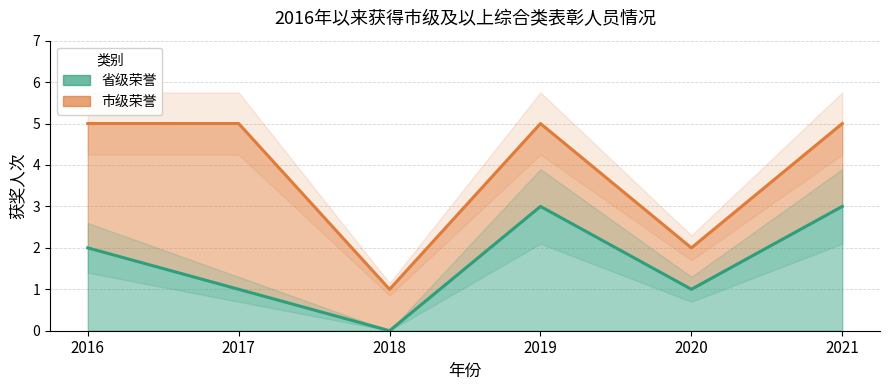

Count the number of values greater than 2.

2